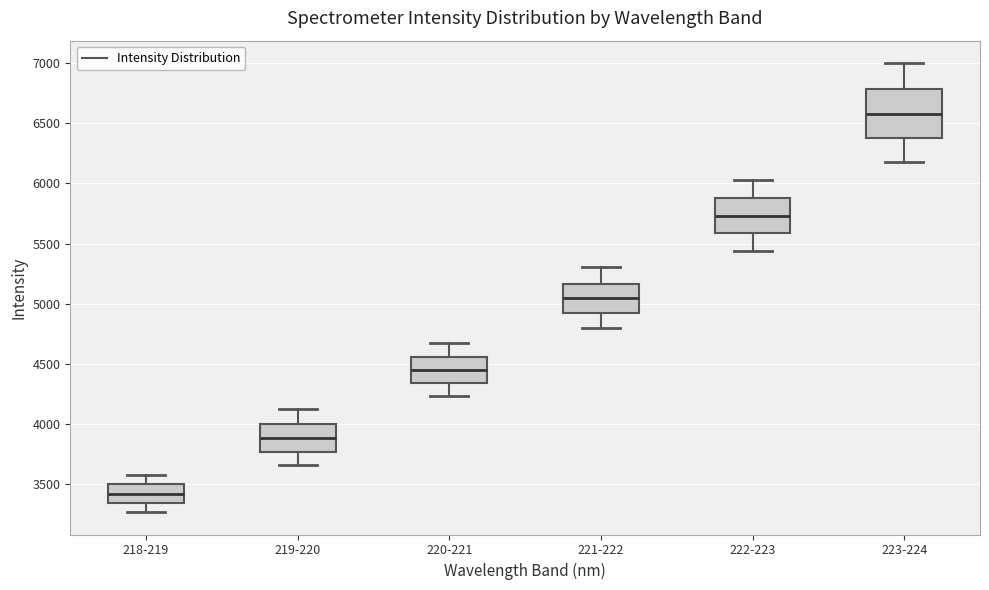

Reading left to right, read every box against the y-axis: the position of its median line, the range the box covers, and the ends of its whiskers. The values are not printed on the chart, so give them approximately, as read against the axis.

218-219: median 3400, box 3350 to 3500, whiskers 3250 to 3600
219-220: median 3900, box 3750 to 4000, whiskers 3650 to 4150
220-221: median 4450, box 4350 to 4550, whiskers 4250 to 4650
221-222: median 5050, box 4900 to 5150, whiskers 4800 to 5300
222-223: median 5750, box 5600 to 5900, whiskers 5450 to 6050
223-224: median 6600, box 6350 to 6800, whiskers 6200 to 7000